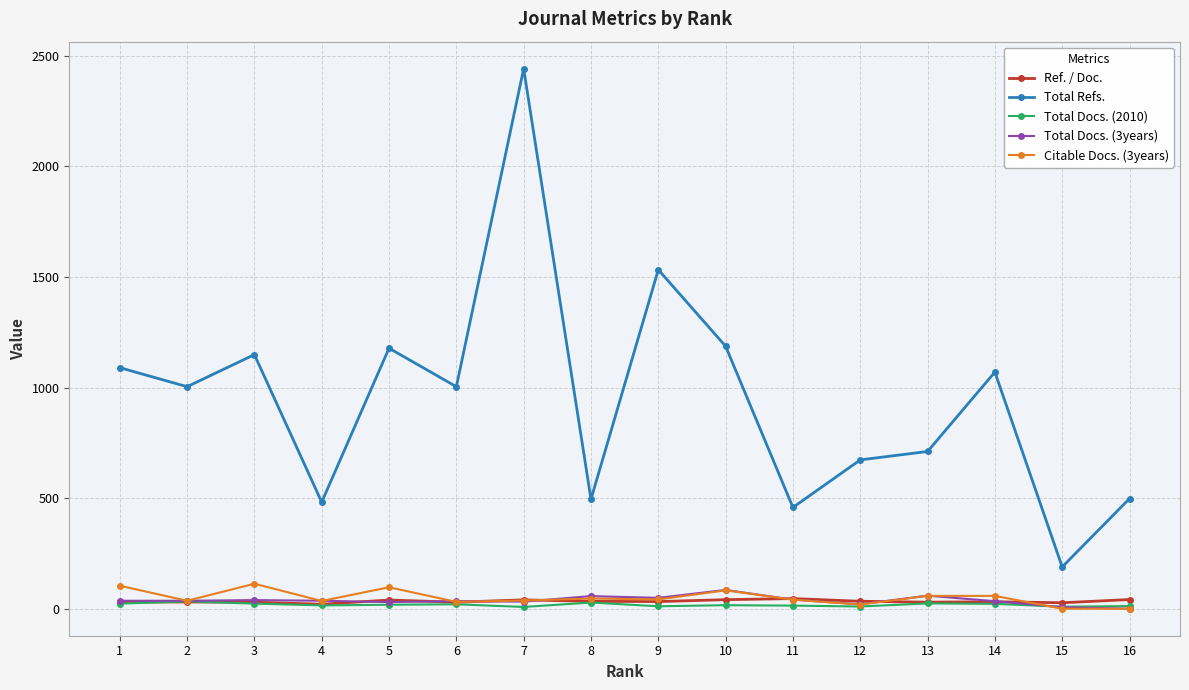

Is this an area chart (filled region under the line)?

No